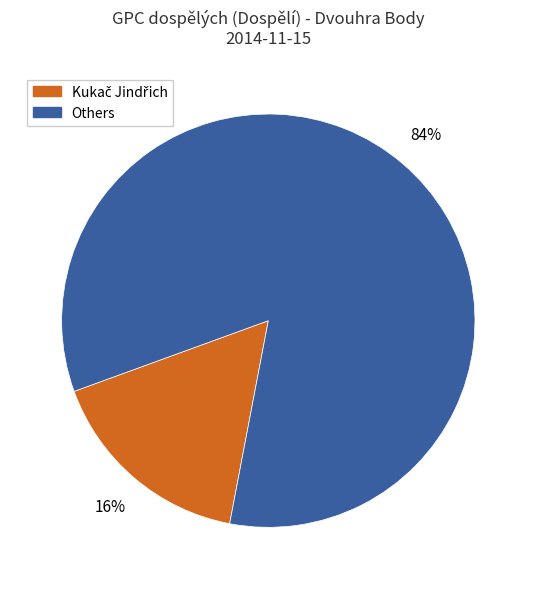

What percentage is the Others slice, to the nearest percent?

84%